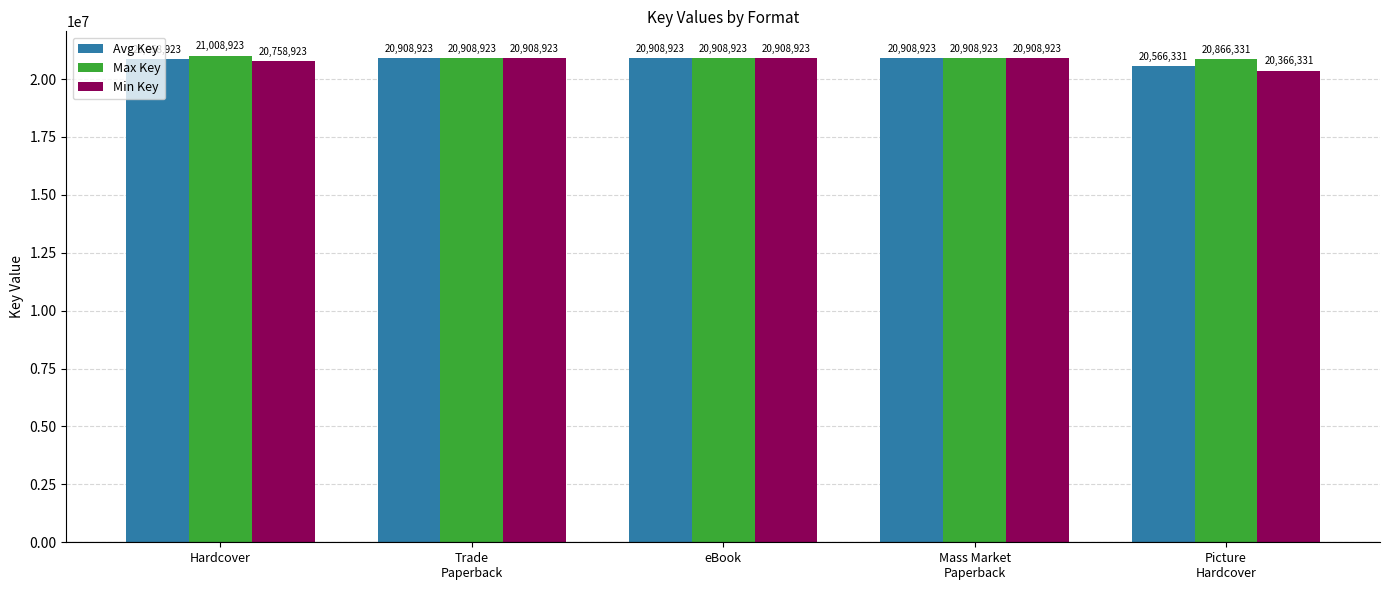

Reading left to right, extract all data points from this chart.

Avg Key: 20858923	20908923	20908923	20908923	20566331
Max Key: 21008923	20908923	20908923	20908923	20866331
Min Key: 20758923	20908923	20908923	20908923	20366331